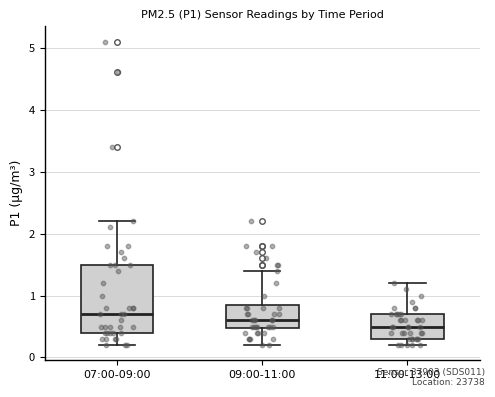

Where does the median line of the box for 09:00-11:00 sit on the y-axis? The values are not printed on the chart, so give them approximately, as read against the axis.

0.6